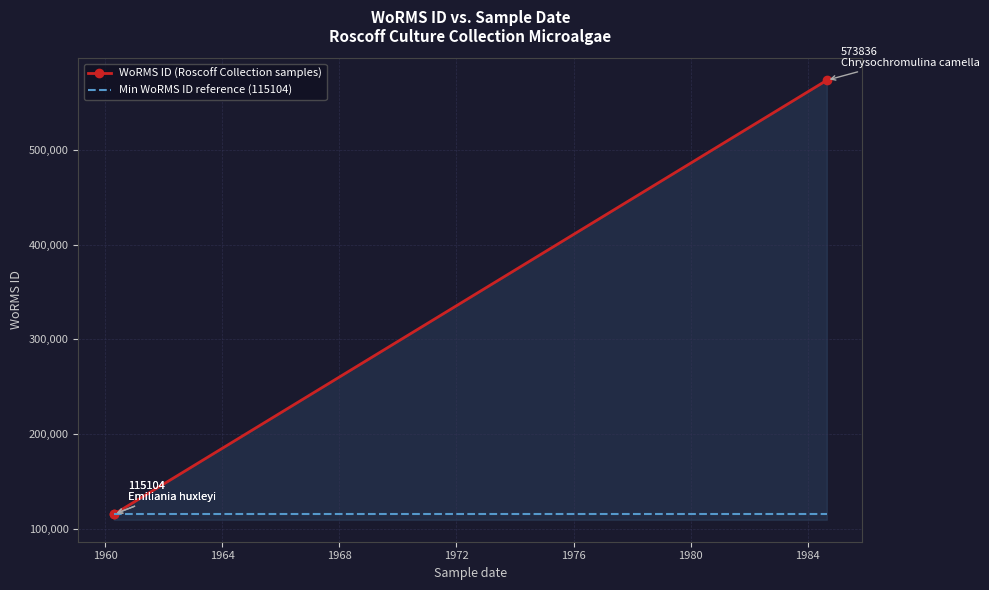

Which category has the highest value across all series?

25-08-1984